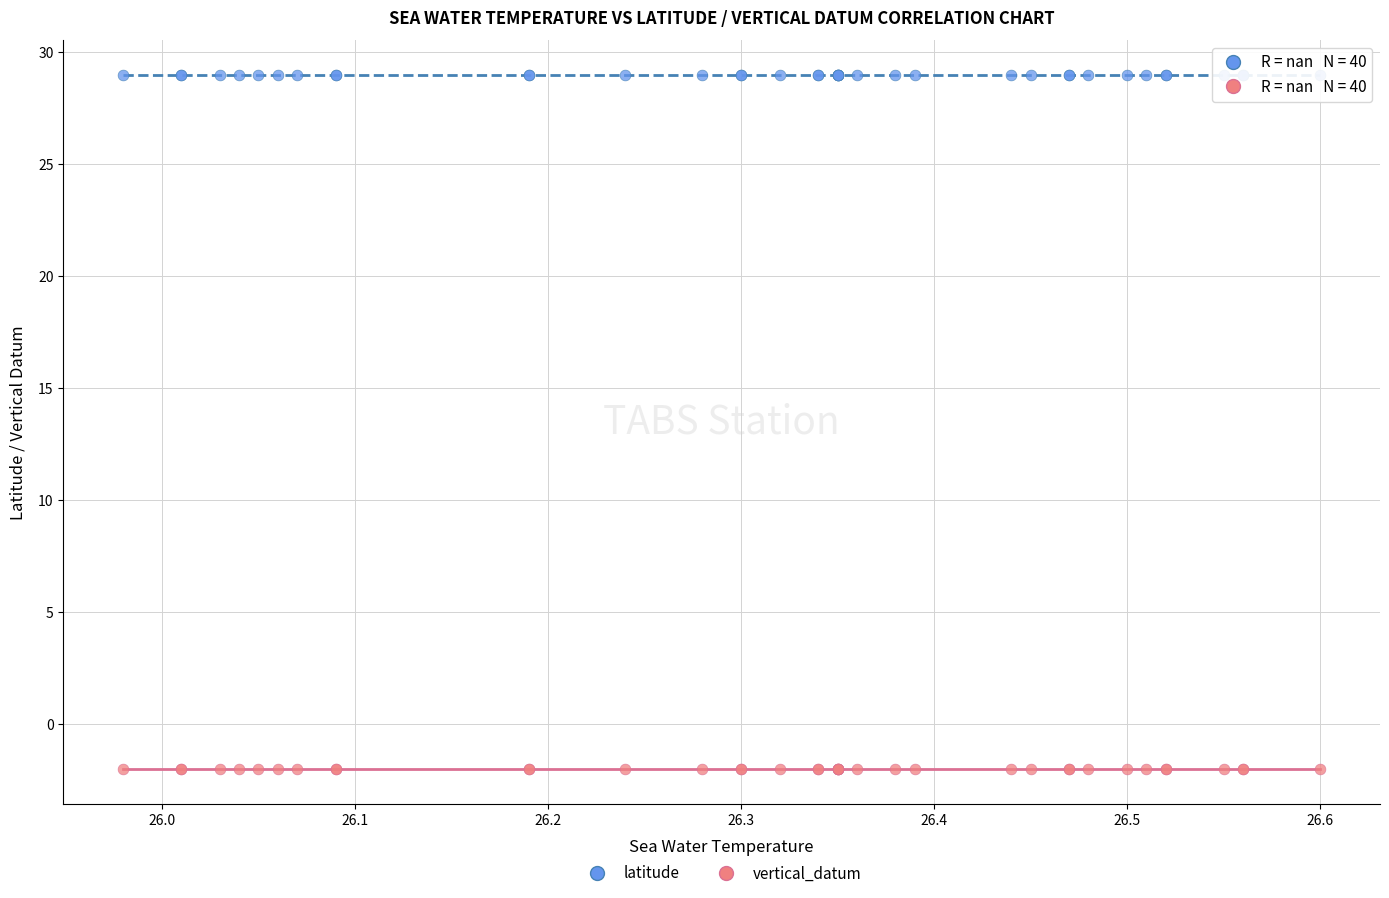

Which series contains the lowest Y value?

vertical_datum